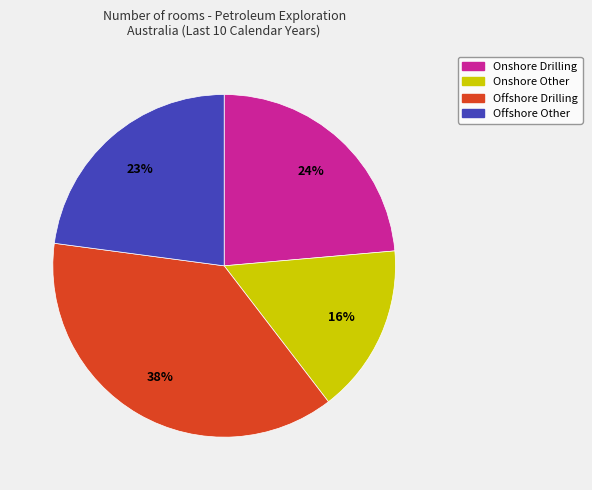

Combined, do Onshore Other and Offshore Other account for over 50%?

No